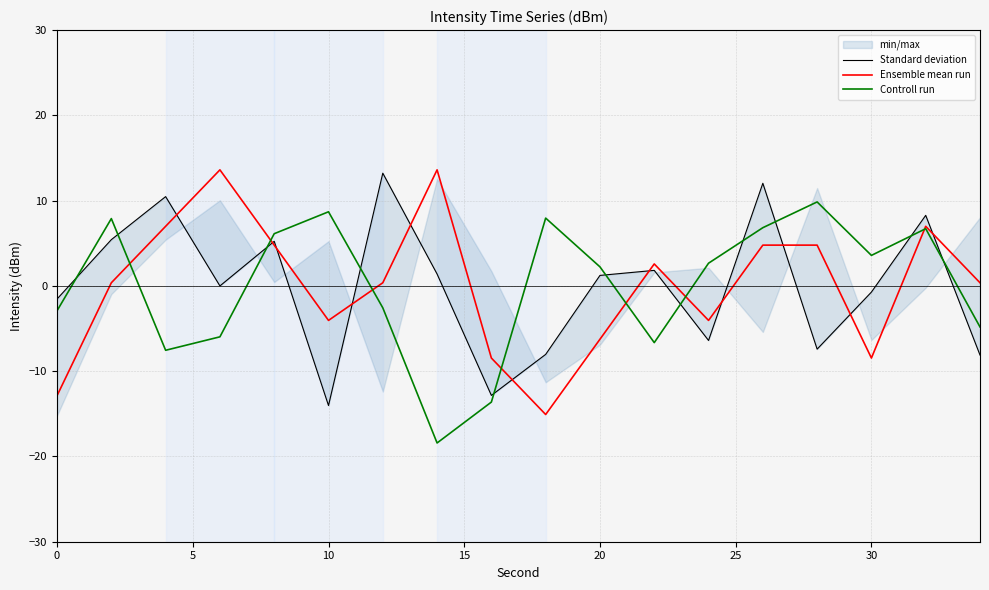

Which series has the widest spread of values?

Ensemble mean run